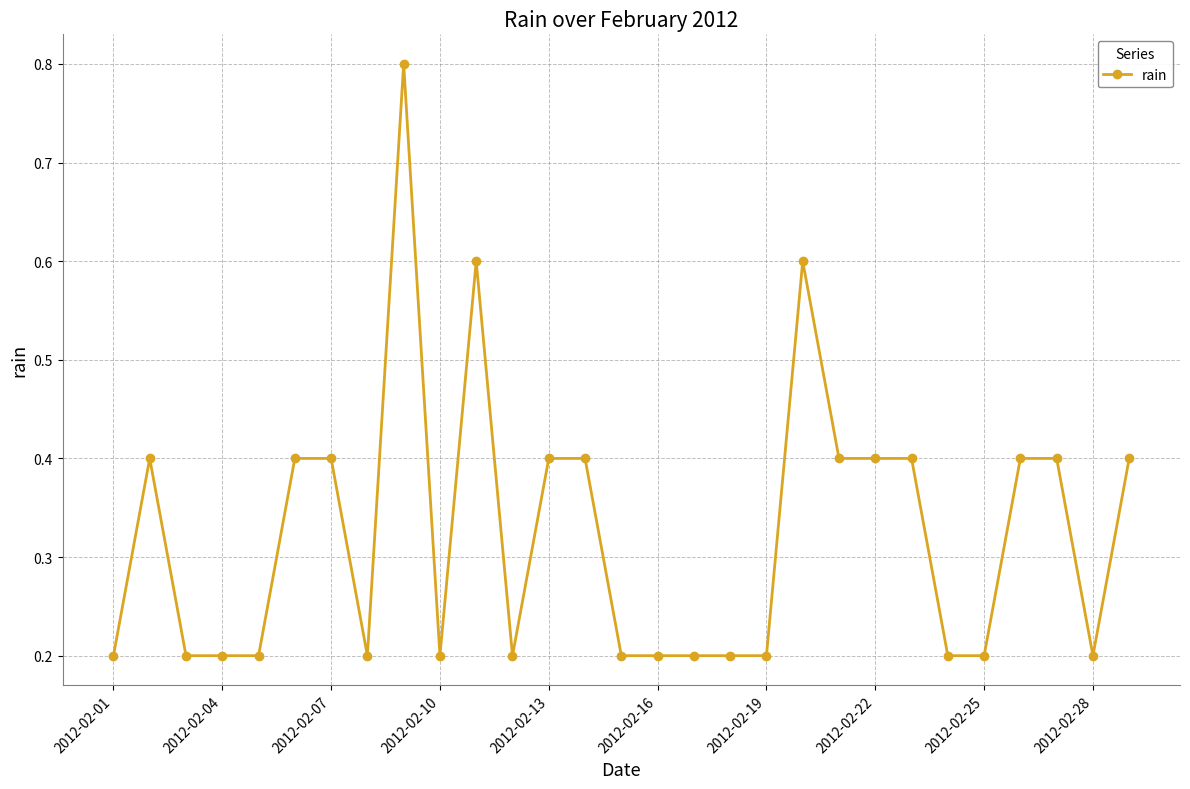

True or false: the data has more than 0 interior local peaks.

True